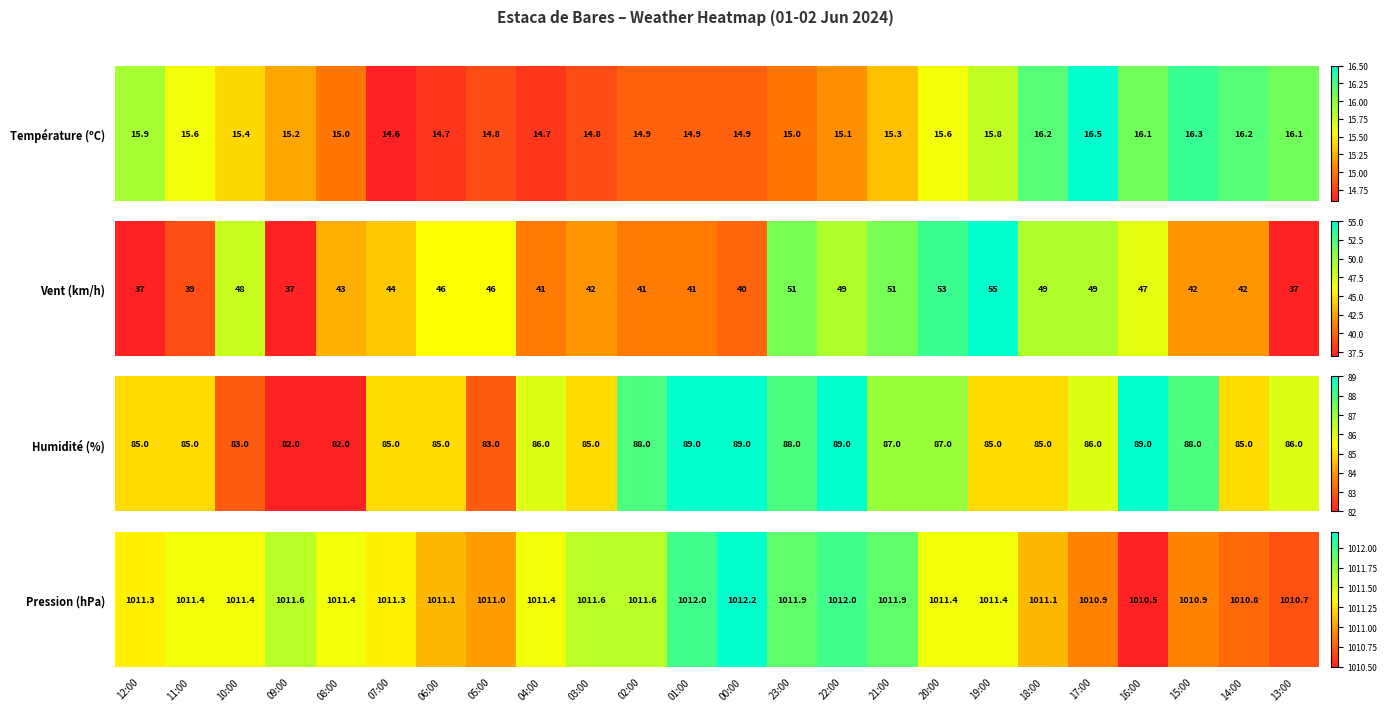

How many categories are shown in the chart?

24